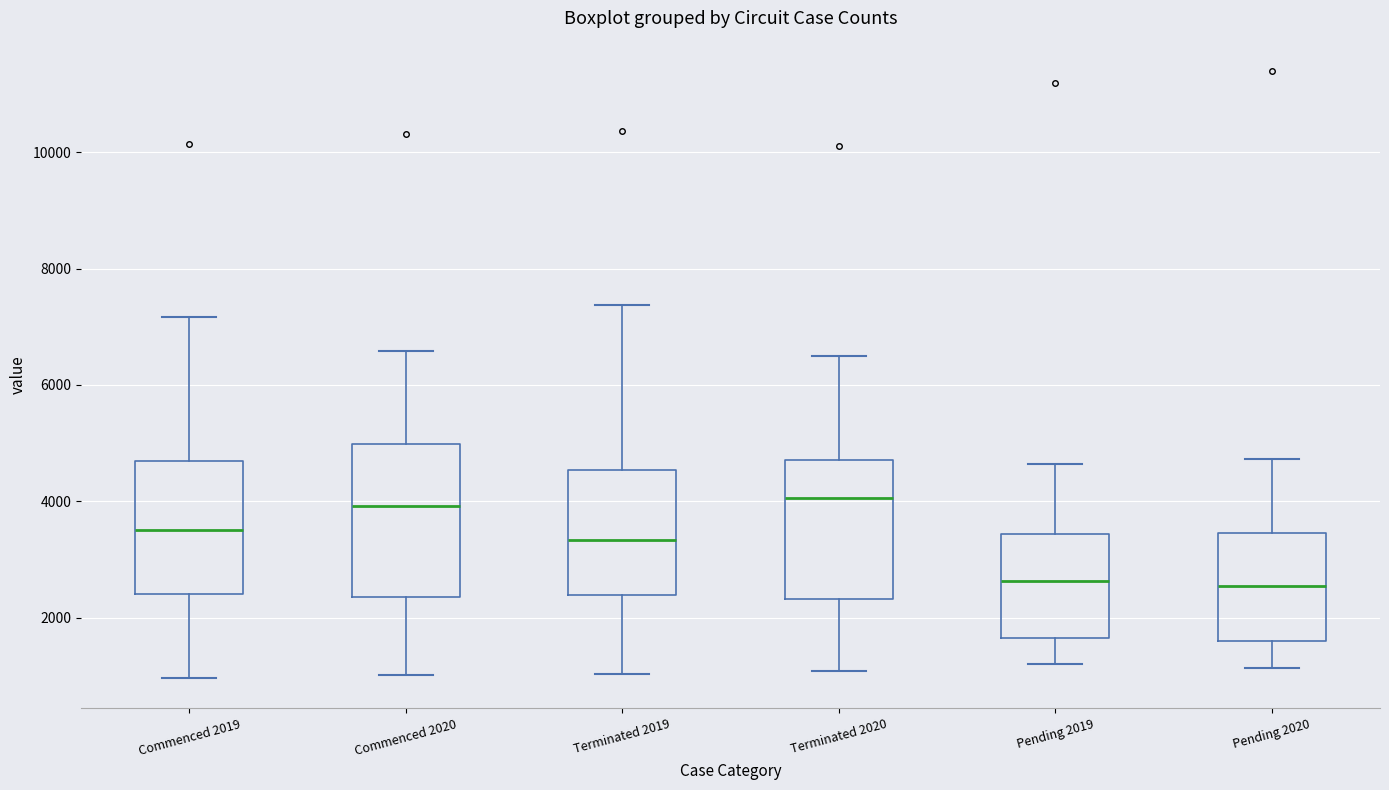

Where does the lower whisker of the box for Commenced 2020 end on the y-axis? The values are not printed on the chart, so give them approximately, as read against the axis.

1000